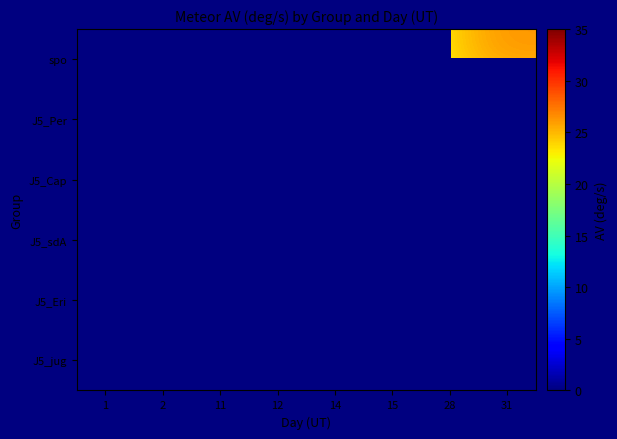

At which category does the chart reach its peak across all series?

14